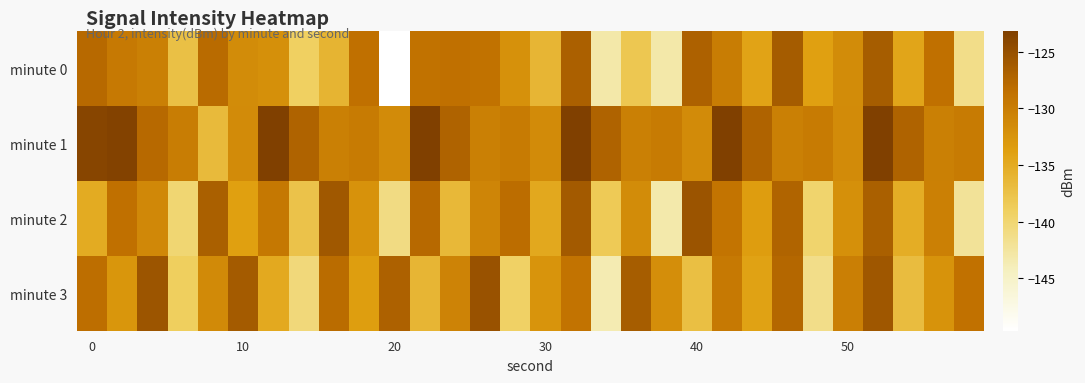

Which series has the largest total across all categories?

minute 1